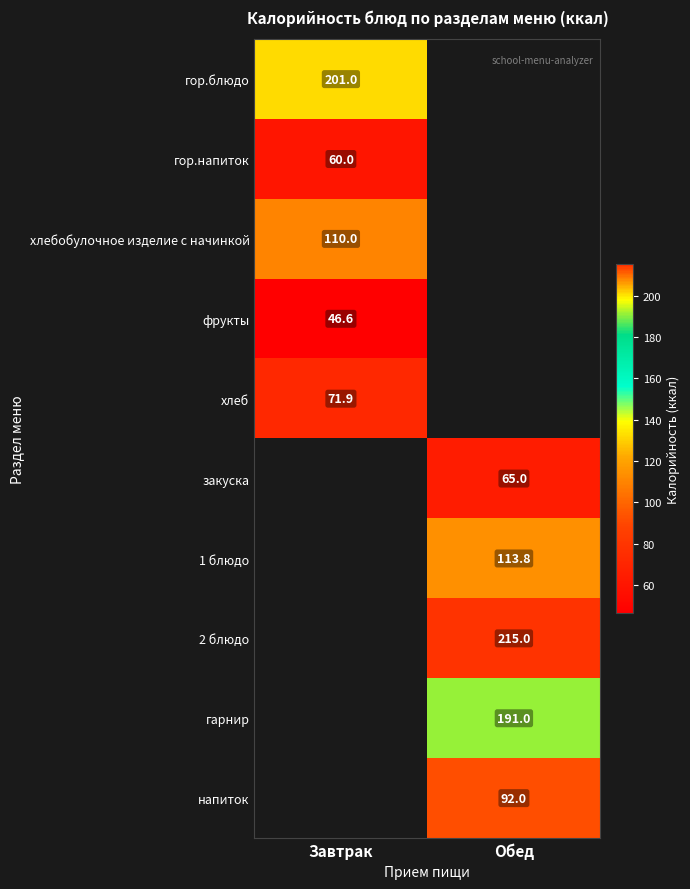

Which category has the lowest value across all series?

Завтрак